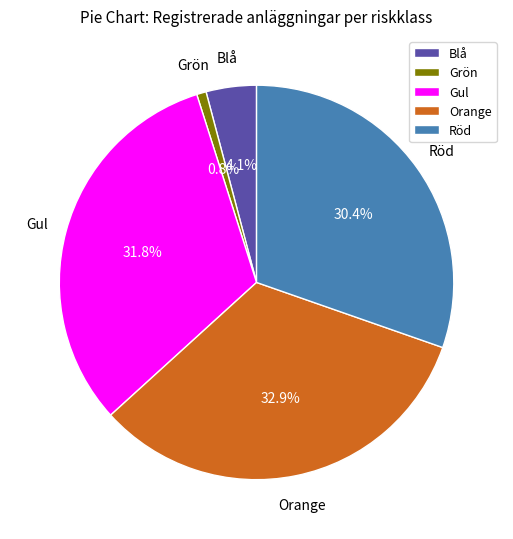

How many segments does this pie chart have?

5